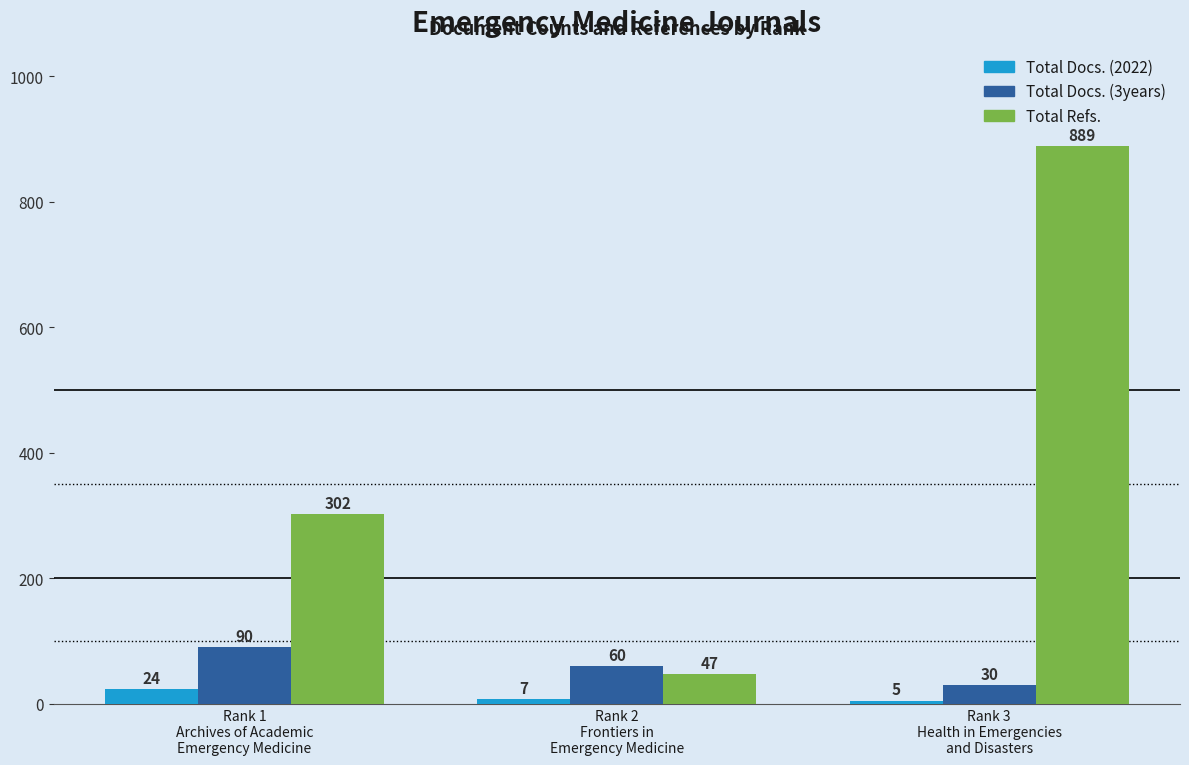

List the labels in order of Total Docs. (2022) value, largest first.

Rank 1
Archives of Academic
Emergency Medicine, Rank 2
Frontiers in
Emergency Medicine, Rank 3
Health in Emergencies
and Disasters